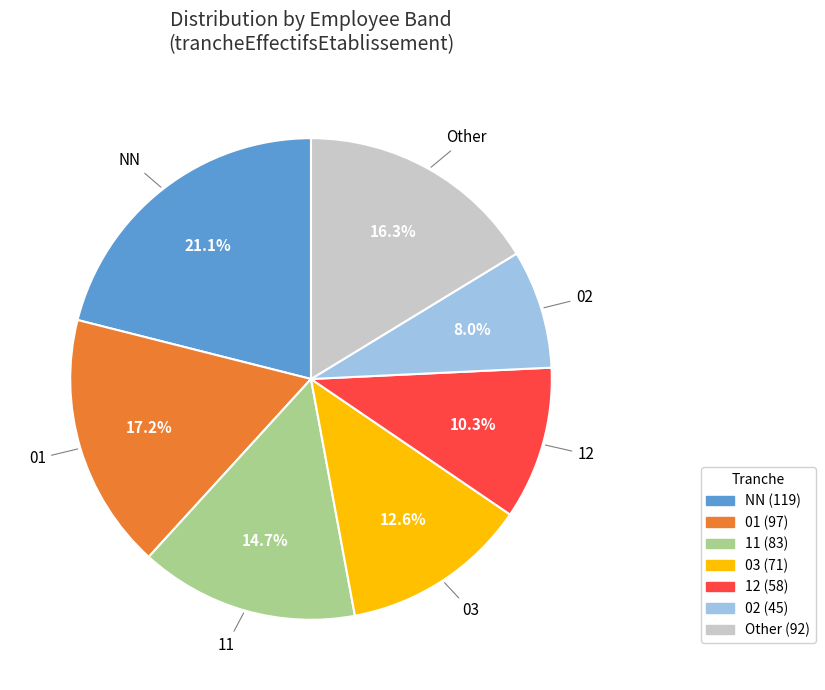

The 03 slice represents 19% of the pie. True or false?

False